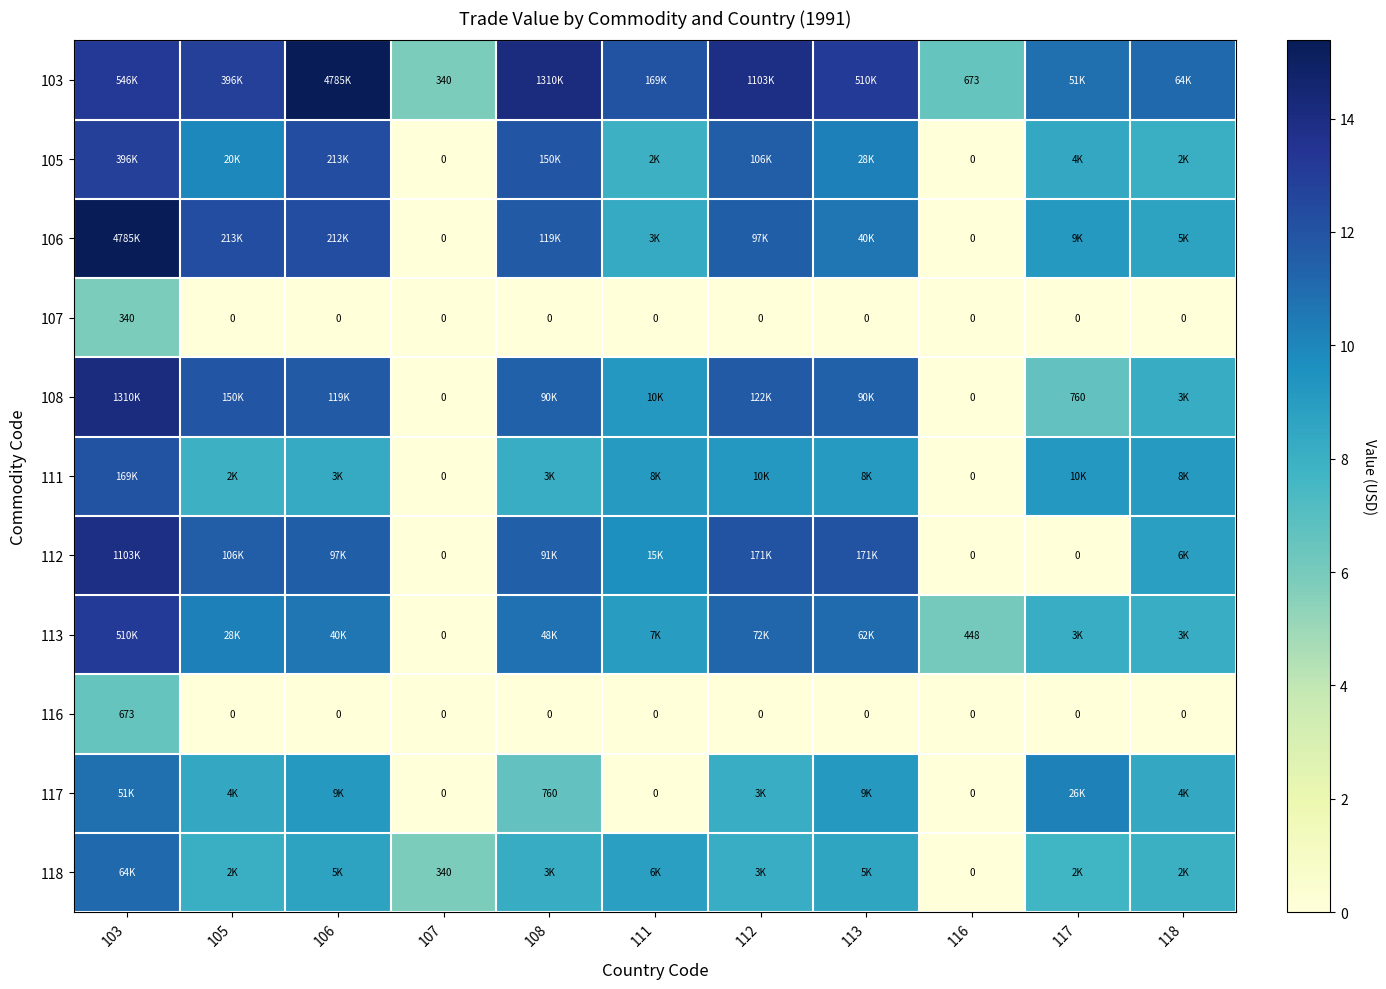

True or false: 112 has a value of 11.4 at 108.

True